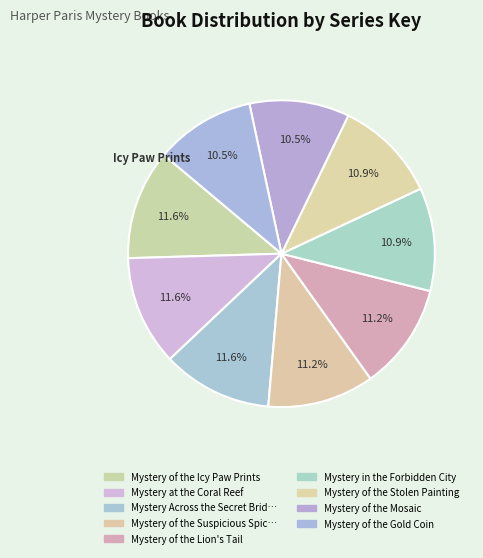

How many segments does this pie chart have?

9